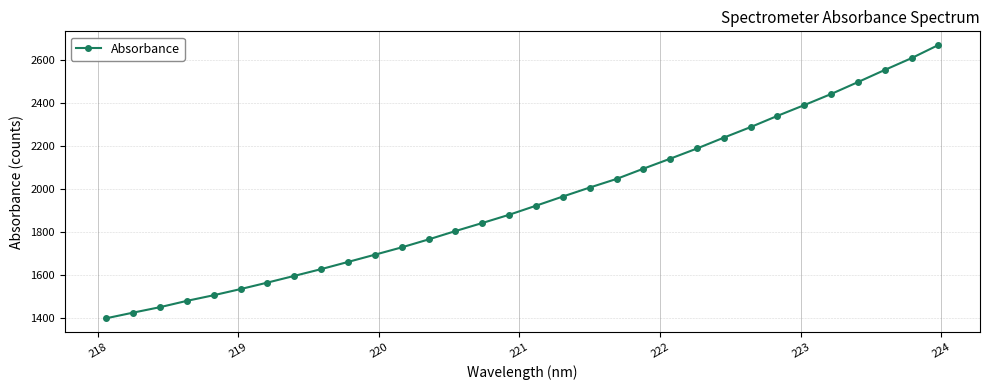

Is this an area chart (filled region under the line)?

No